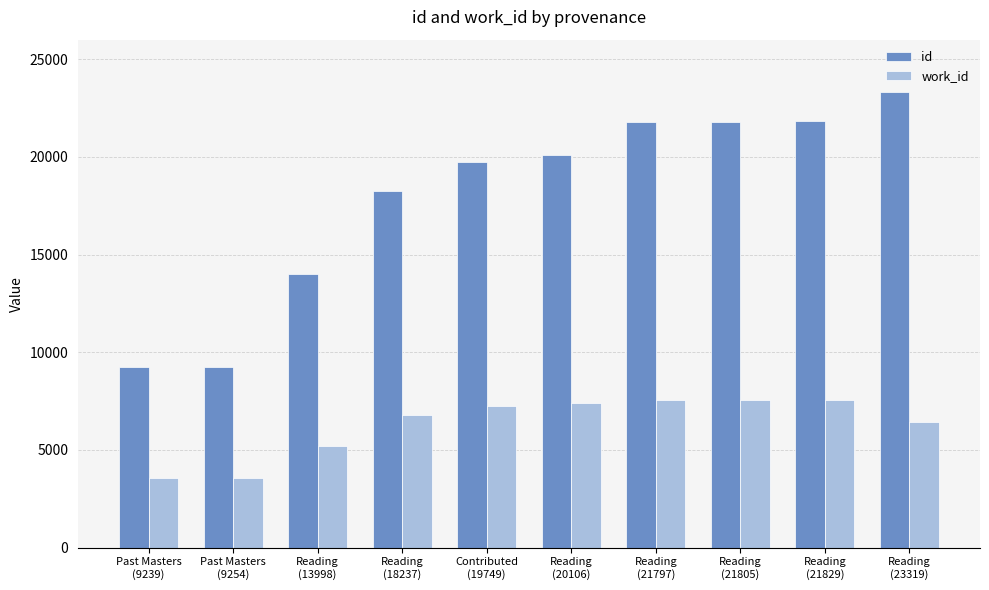

Which series has the largest total across all categories?

id